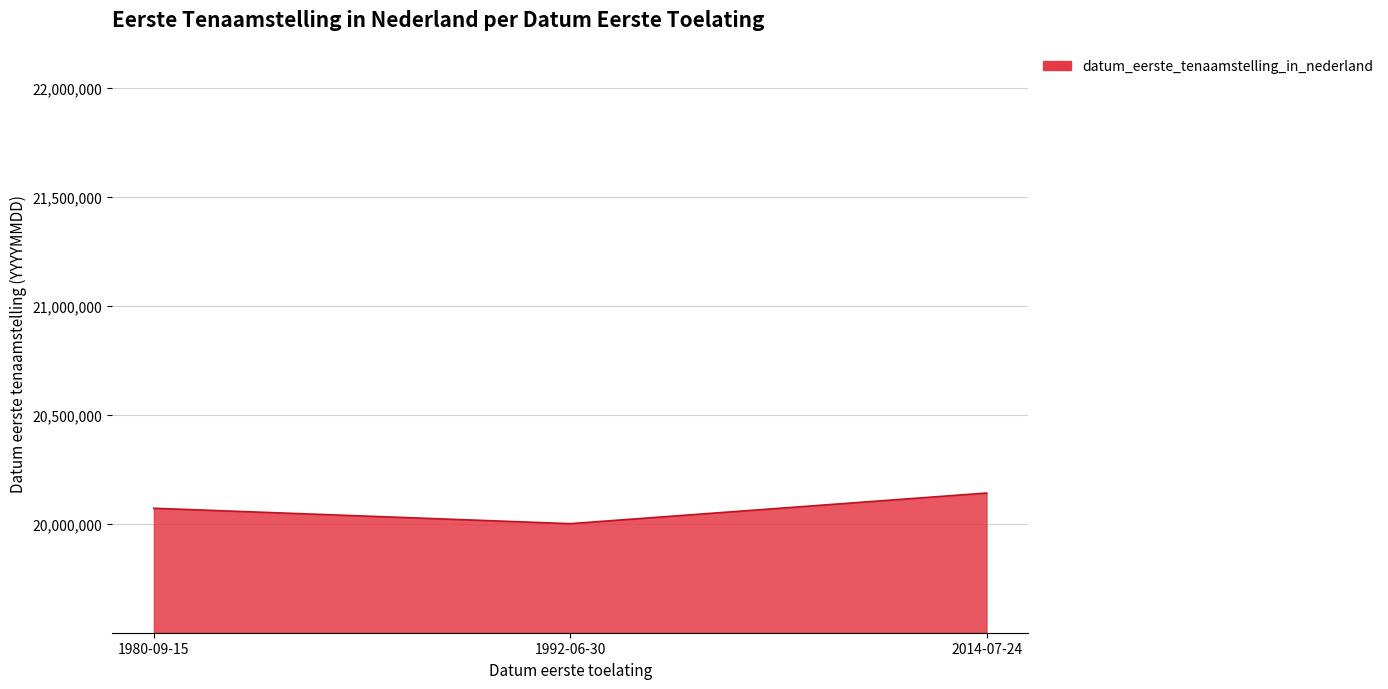

What is the change in value from 1980-09-15 to 2014-07-24?

+69716